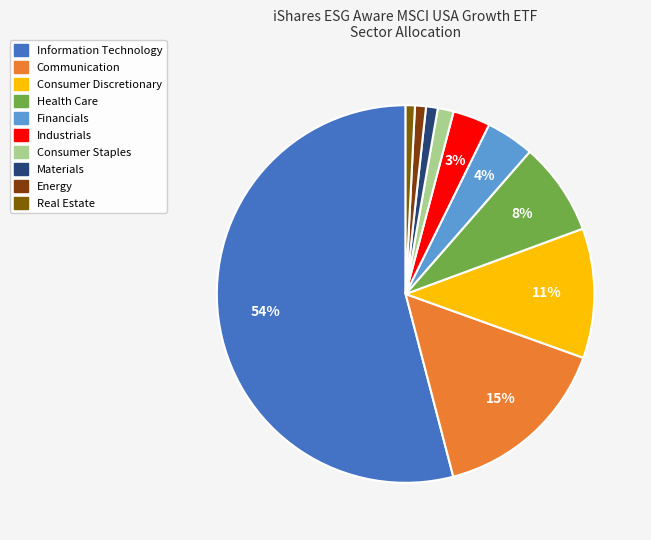

What percentage is NOT represented by Energy?

99.1%